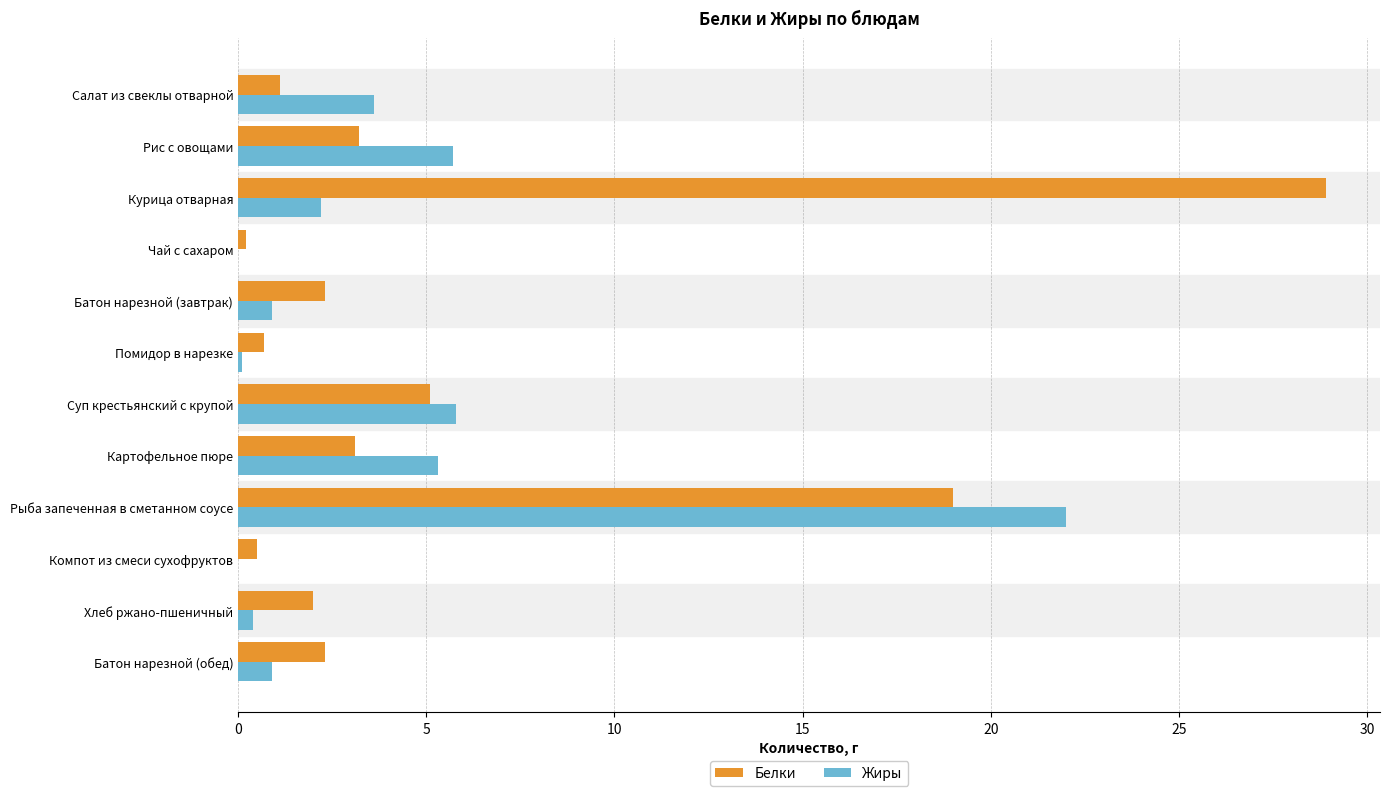

What is the sum of the Жиры values at Суп крестьянский с крупой and Рыба запеченная в сметанном соусе?

27.8